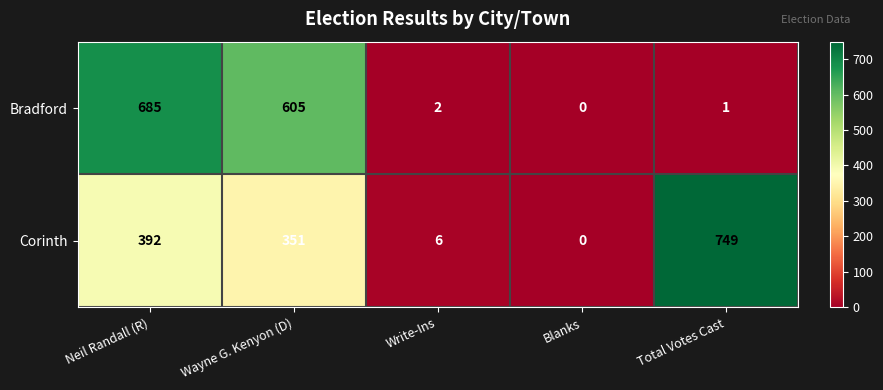

Where is Bradford nearest to the value 342?

Wayne G. Kenyon (D)